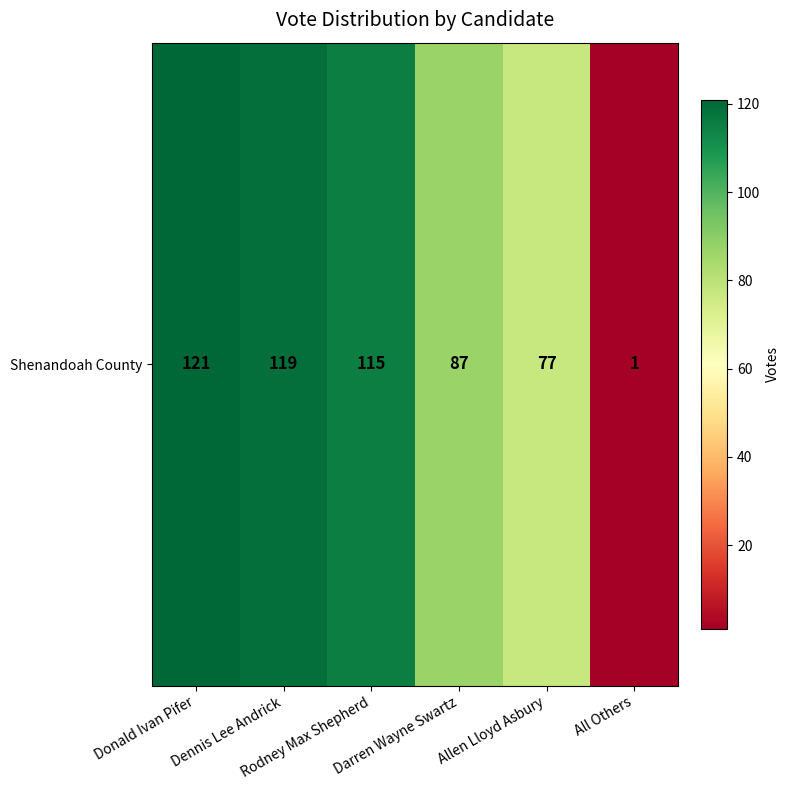

What is the difference between the maximum and minimum values?

120